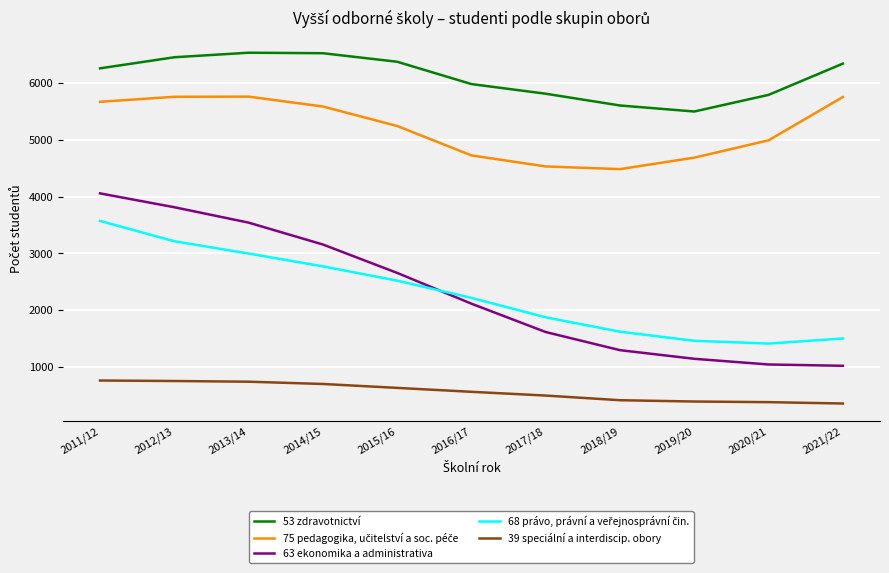

What is the lowest value of the 53 zdravotnictví series?

5498